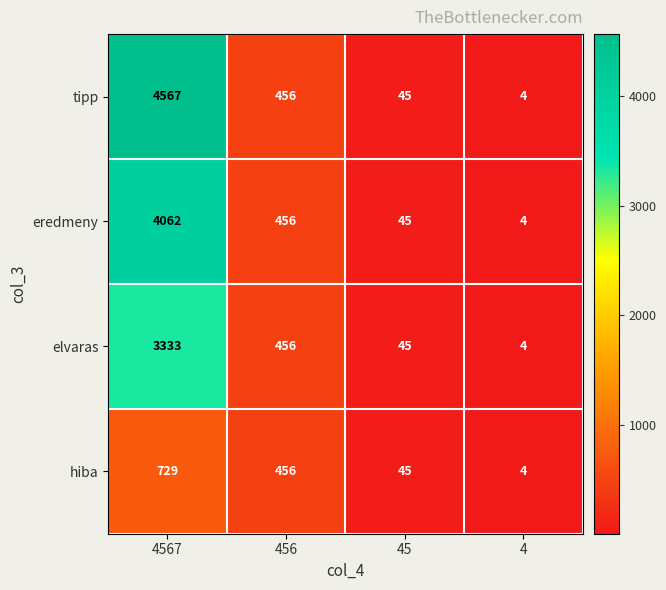

Is the value of eredmeny at 45 greater than the value of tipp at 456?

No